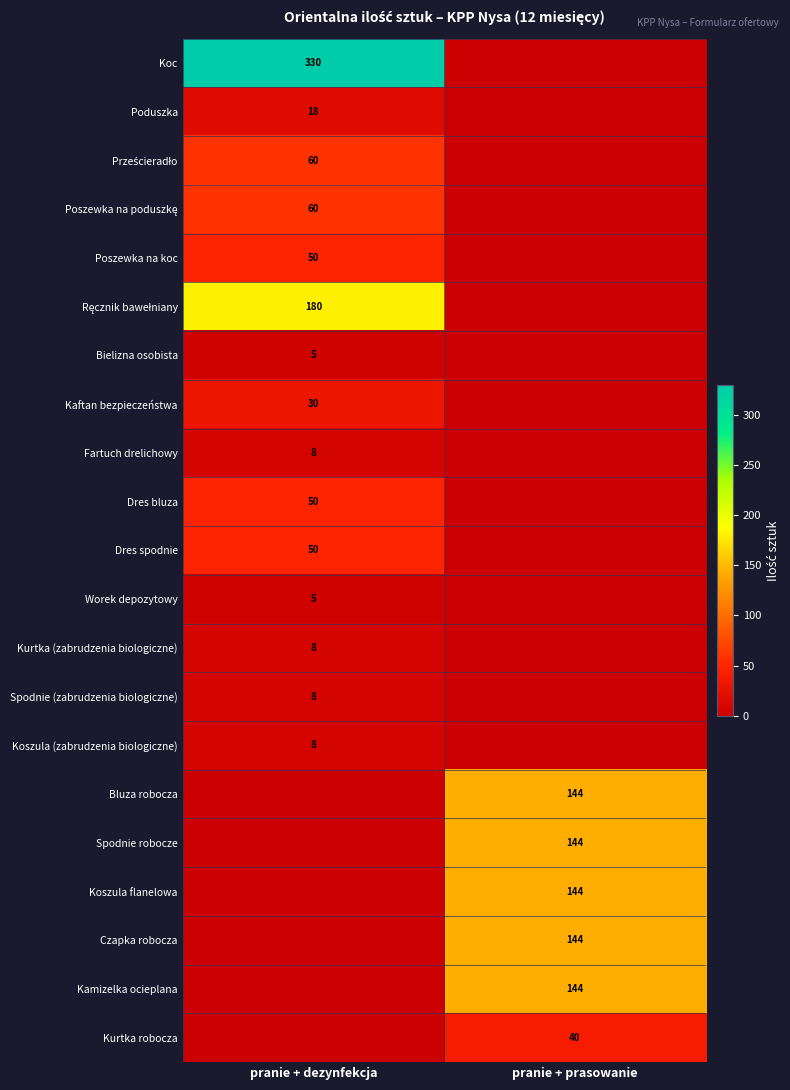

True or false: Kaftan bezpieczeństwa has a value of 39 at pranie + dezynfekcja.

False